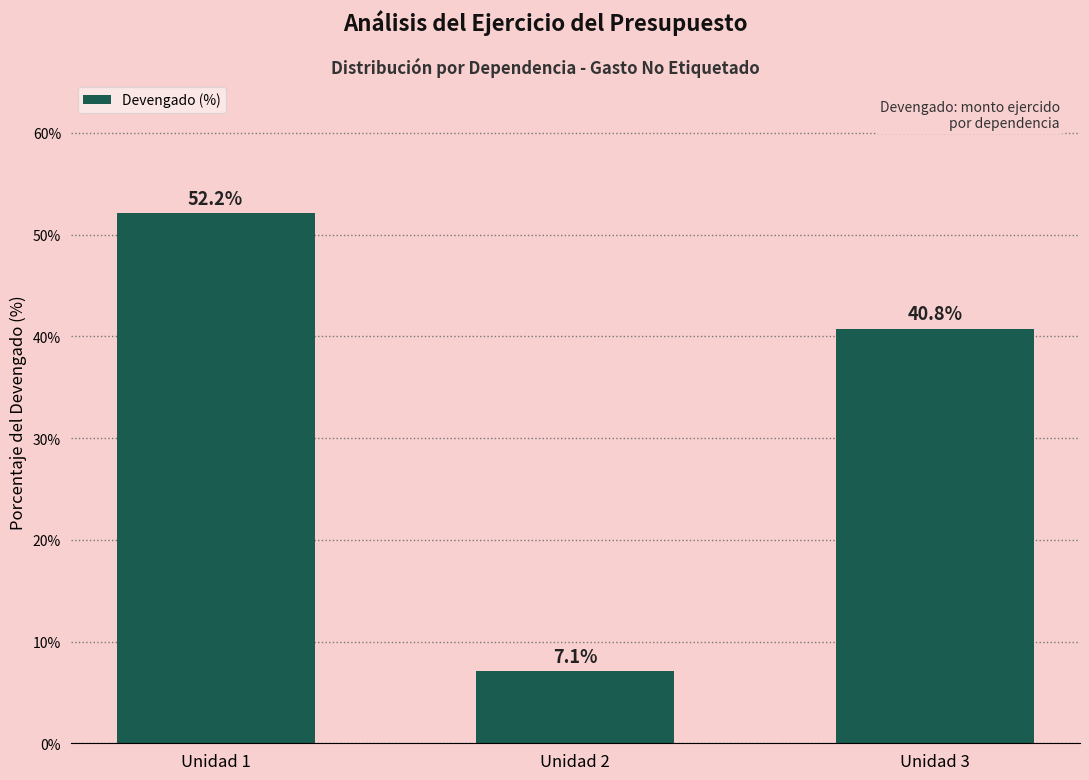

Reading left to right, what are all the values shown in this chart?

Unidad 1=52.2	Unidad 2=7.1	Unidad 3=40.8